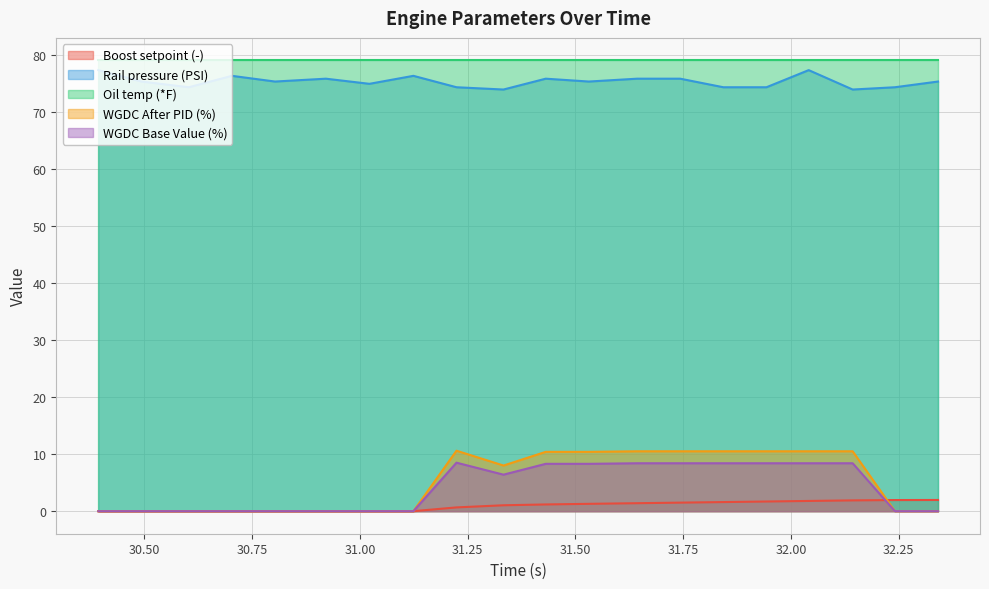

How many lines are shown in the chart?

5